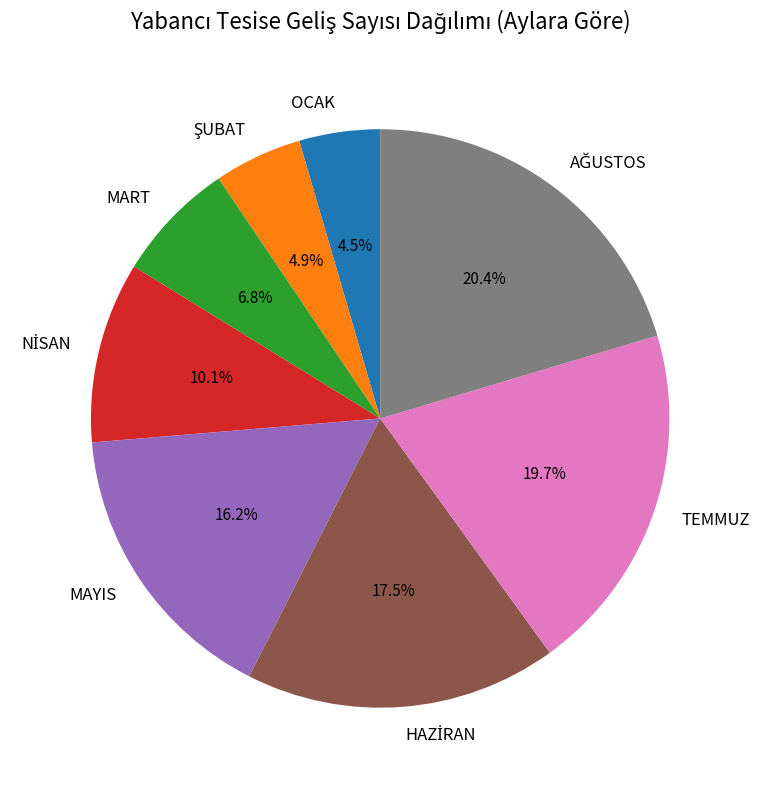

Is there any slice that represents more than half of the pie?

No